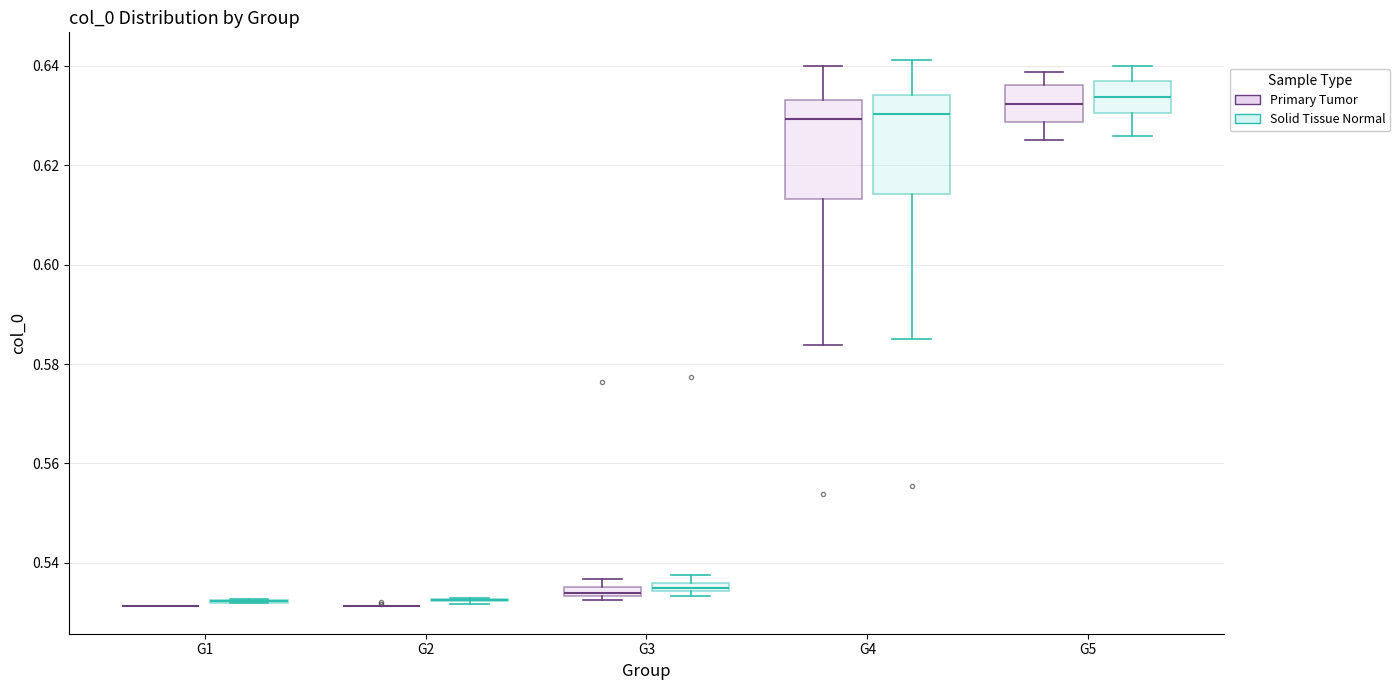

Where is the upper edge of the box for G3 (Solid Tissue Normal) on the y-axis? The values are not printed on the chart, so give them approximately, as read against the axis.

0.536